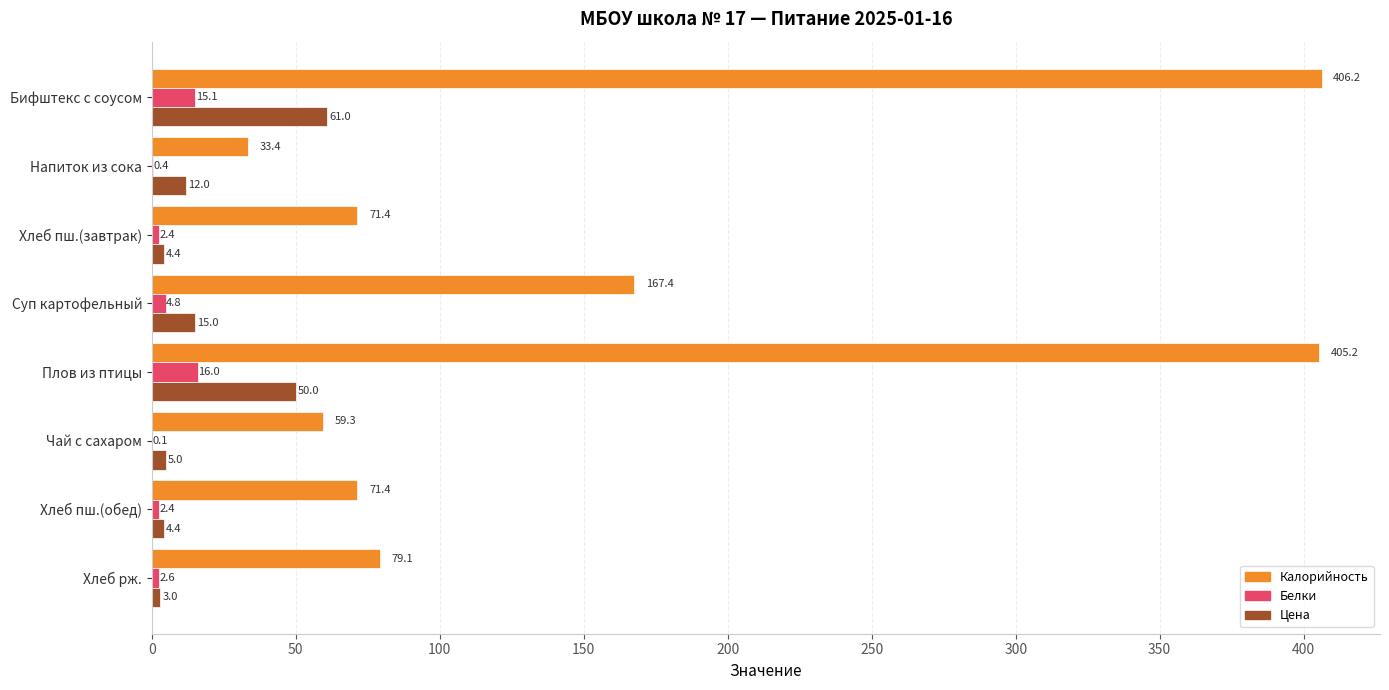

Which series changed the most between Бифштекс с соусом and Плов из птицы?

Цена